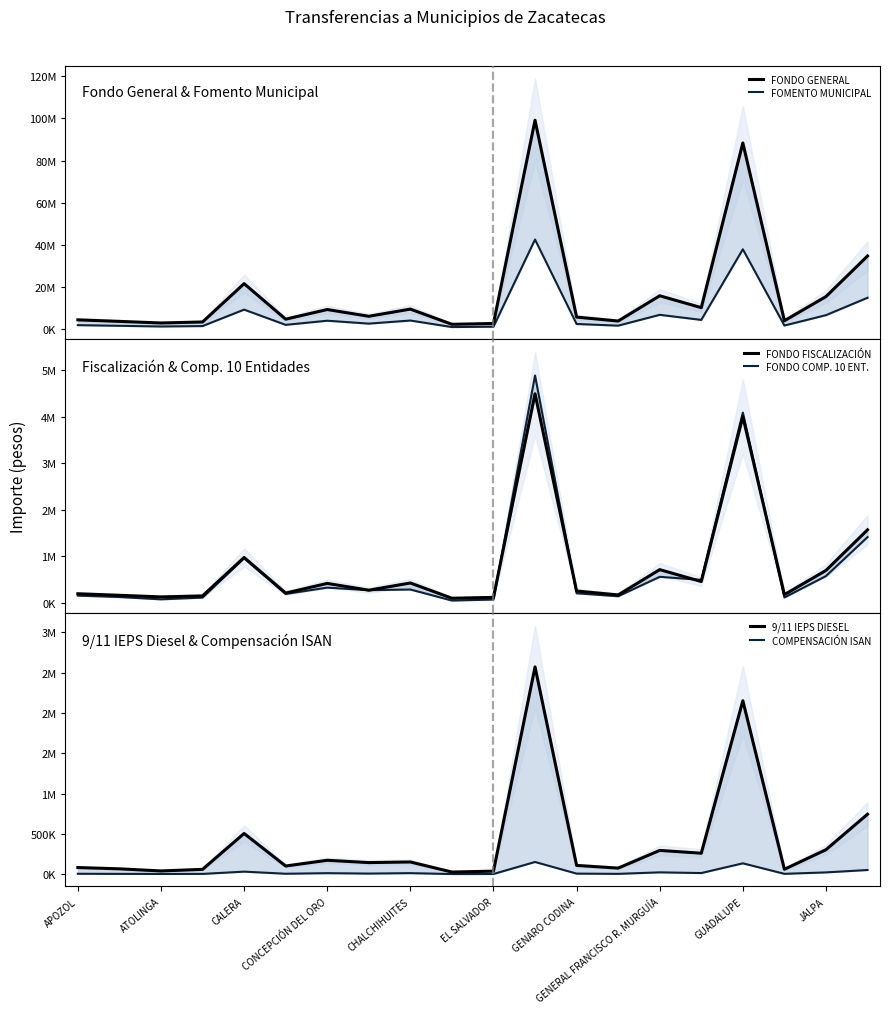

Between CALERA and EL SALVADOR, which series saw the biggest shift?

FONDO GENERAL